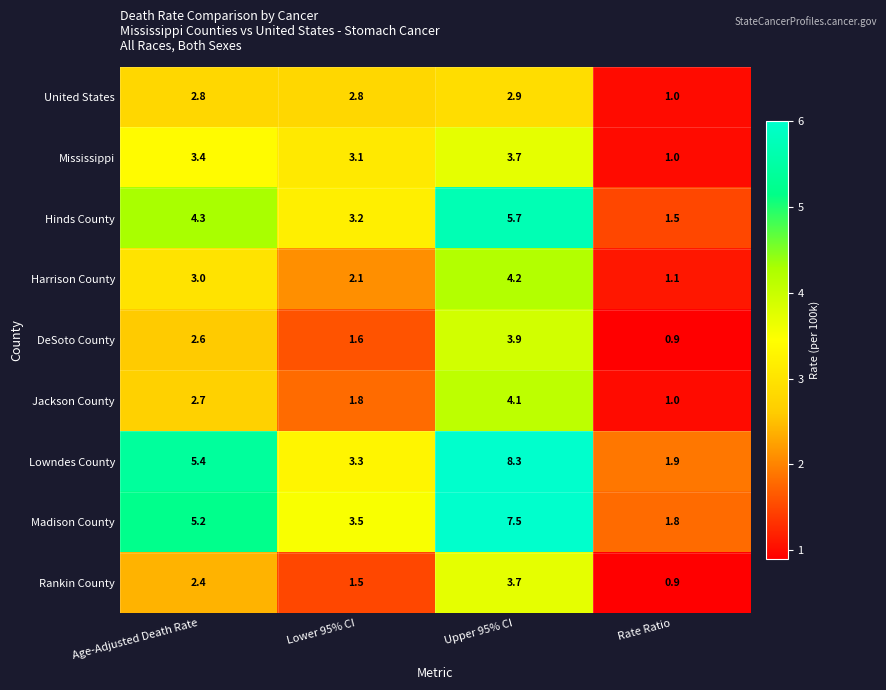

What is the difference between the Harrison County values at Rate Ratio and Lower 95% CI?

1.0